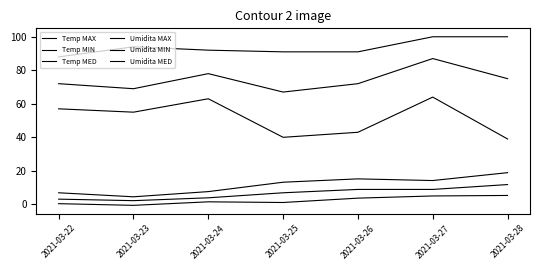

Is this an area chart (filled region under the line)?

No